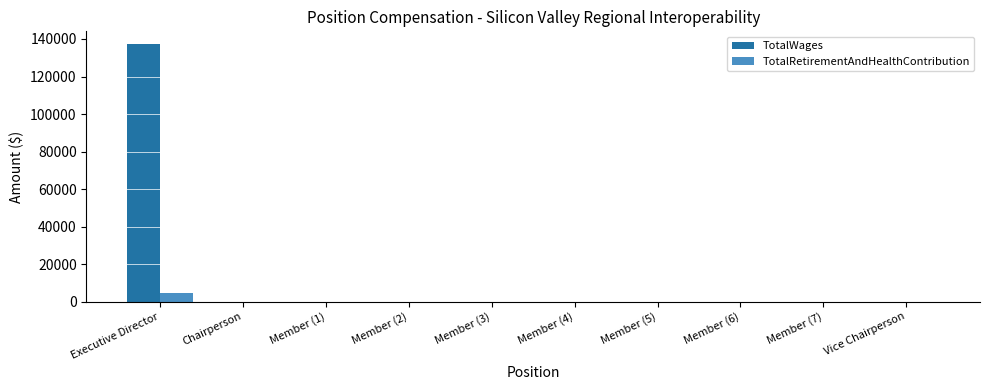

What is the sum of all TotalRetirementAndHealthContribution values?

4448